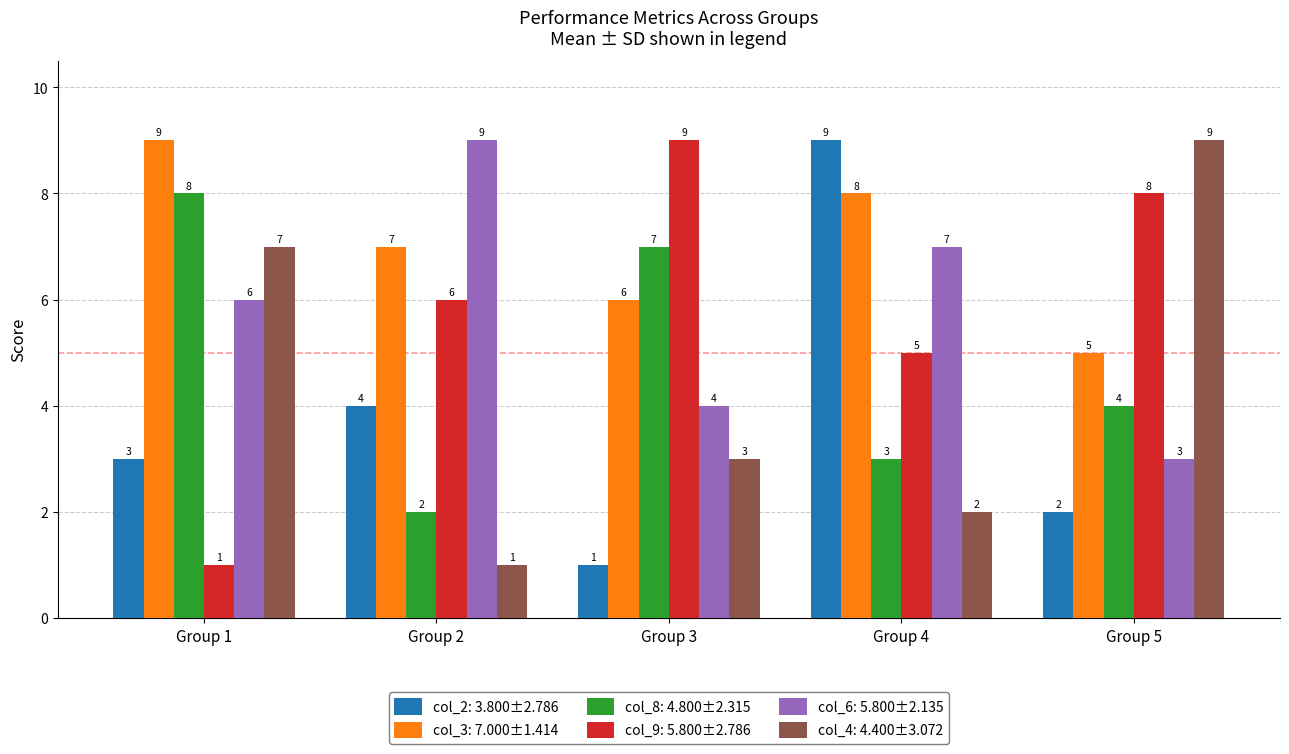

How many groups of bars are there?

5